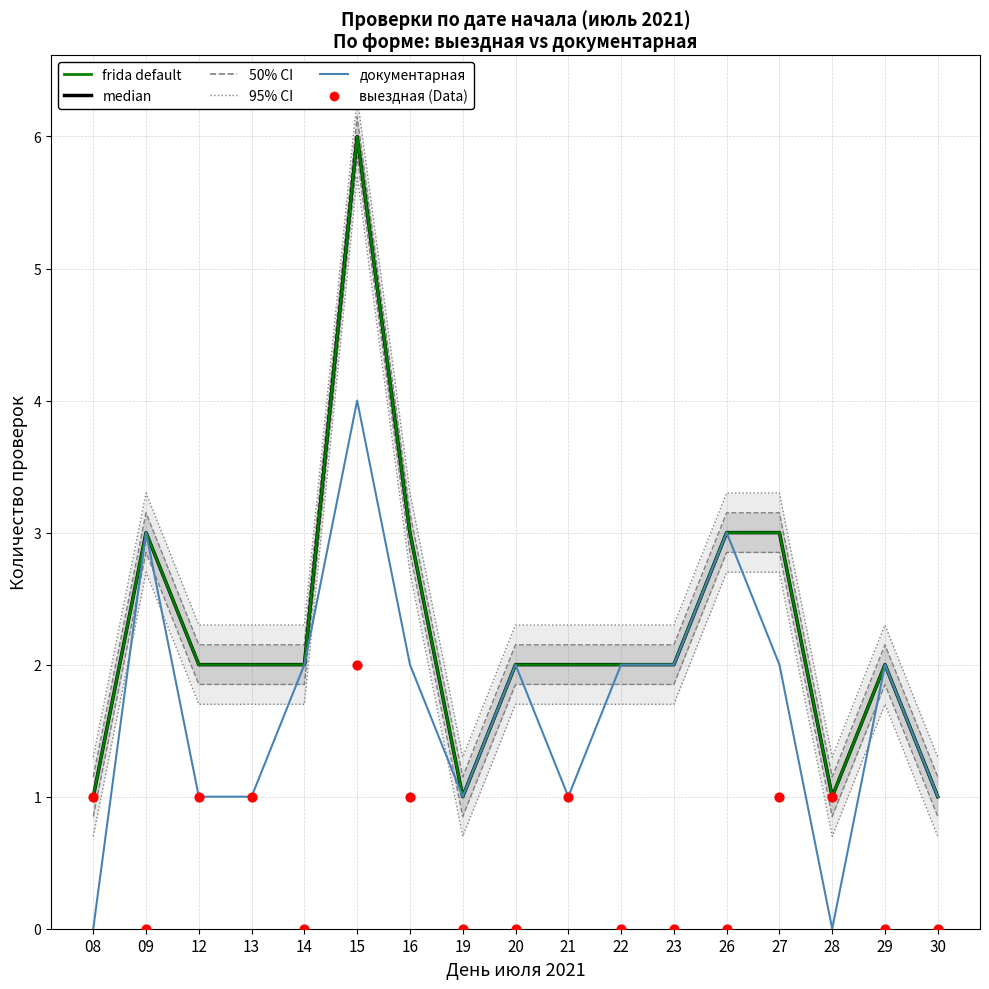

At which category is the sum across all series the highest?

15